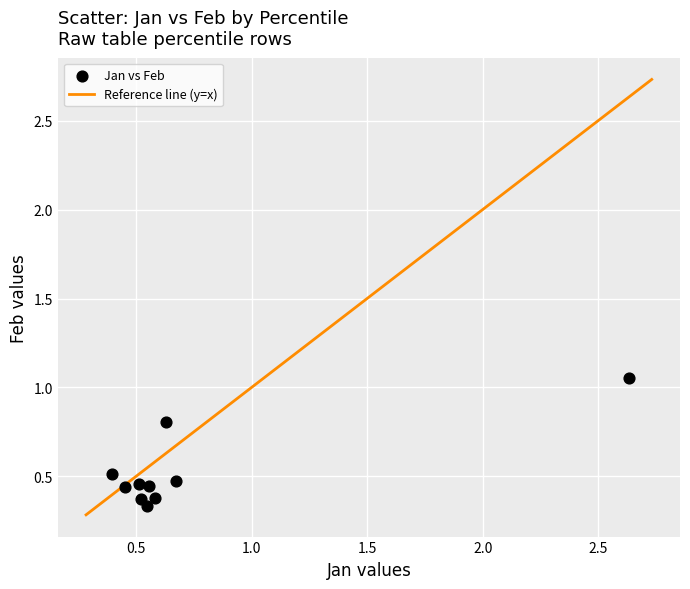

What is the average X value?

0.8